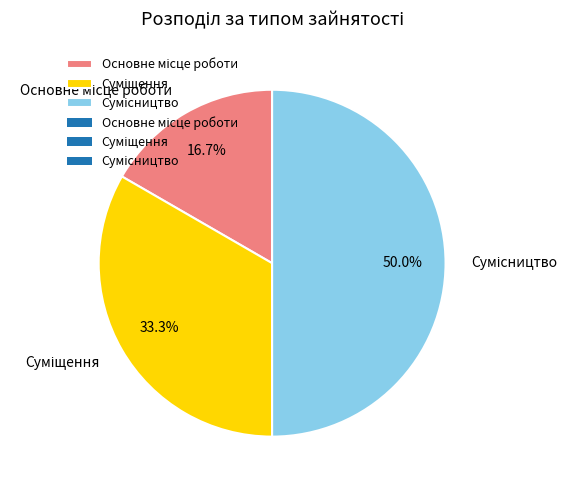

Between Суміщення and Сумісництво, which is larger?

Сумісництво